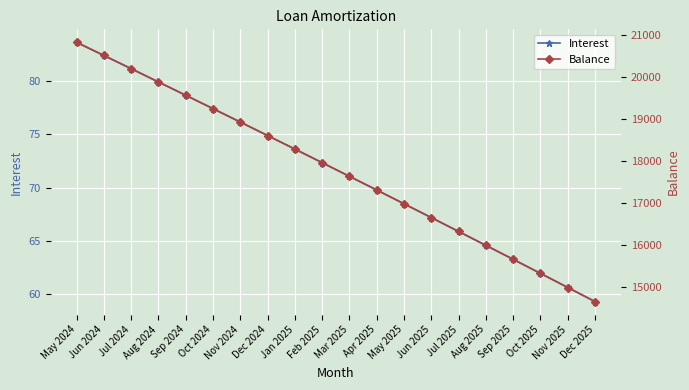

True or false: Interest and Balance intersect in this chart.

False